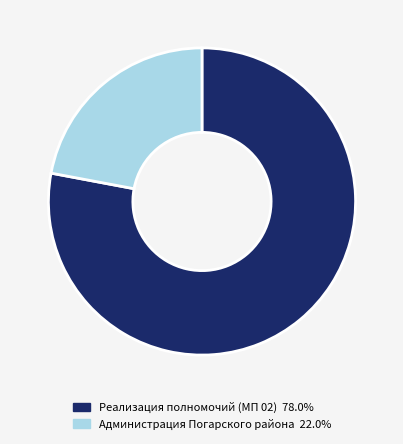

Does any single category account for the majority?

Yes